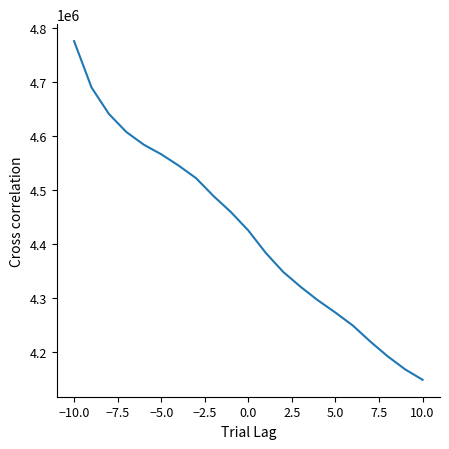

What is the smallest value displayed?

4149477